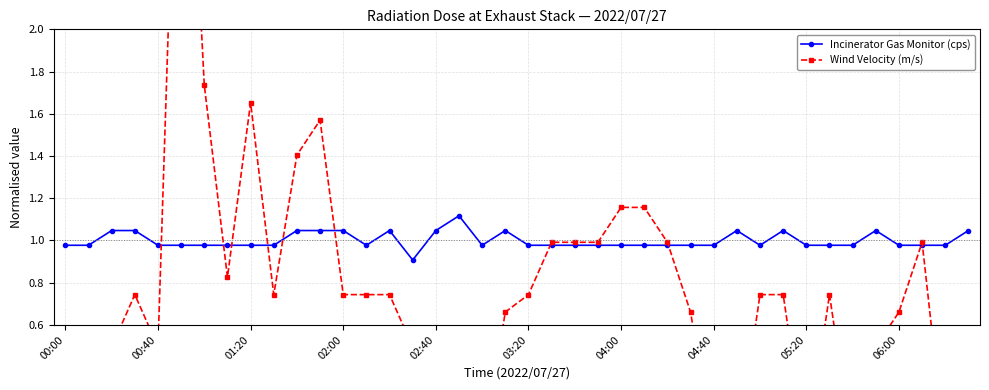

What are all the series names shown in the legend?

Incinerator Gas Monitor (cps), Wind Velocity (m/s)